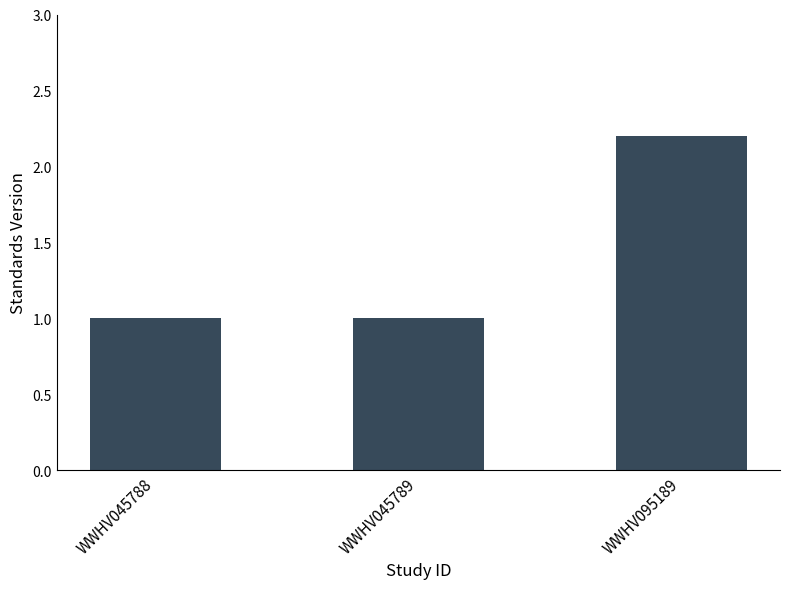

Between WWHV095189 and WWHV045788, which is larger?

WWHV095189